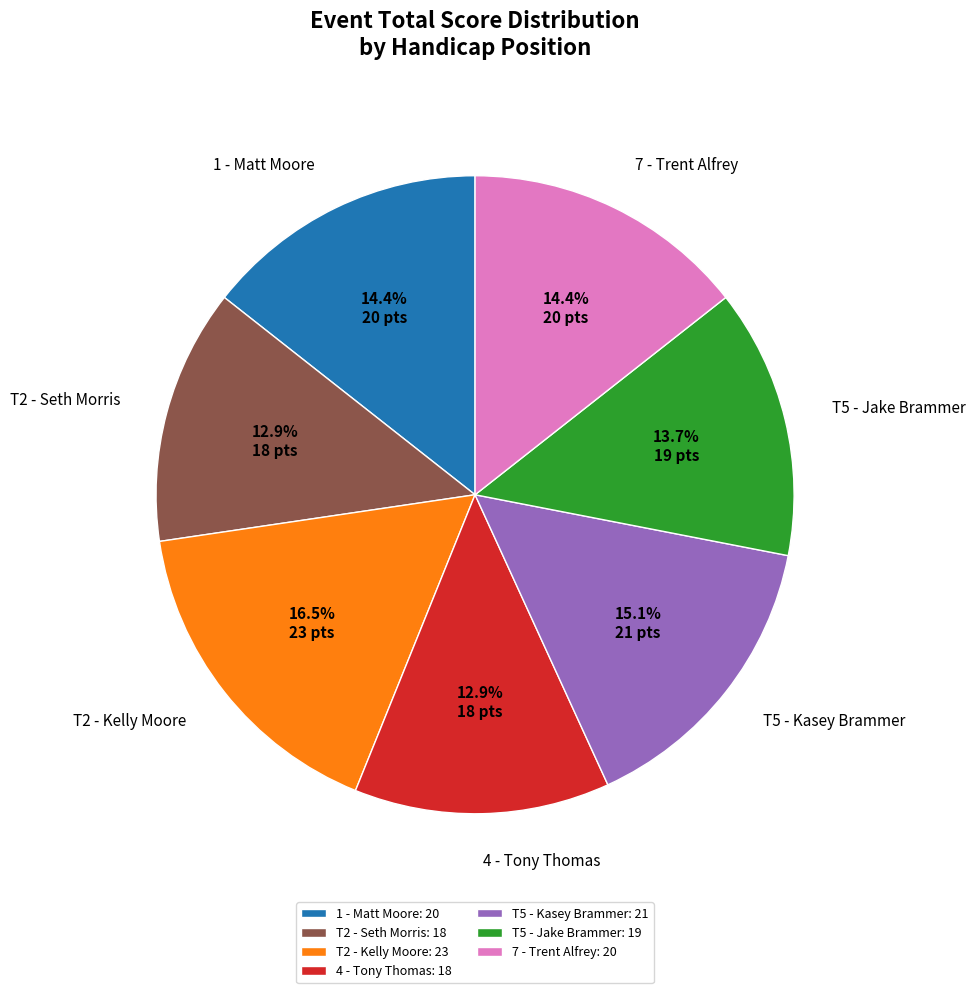

How much of the chart is everything except T2 - Seth Morris?

87.1%